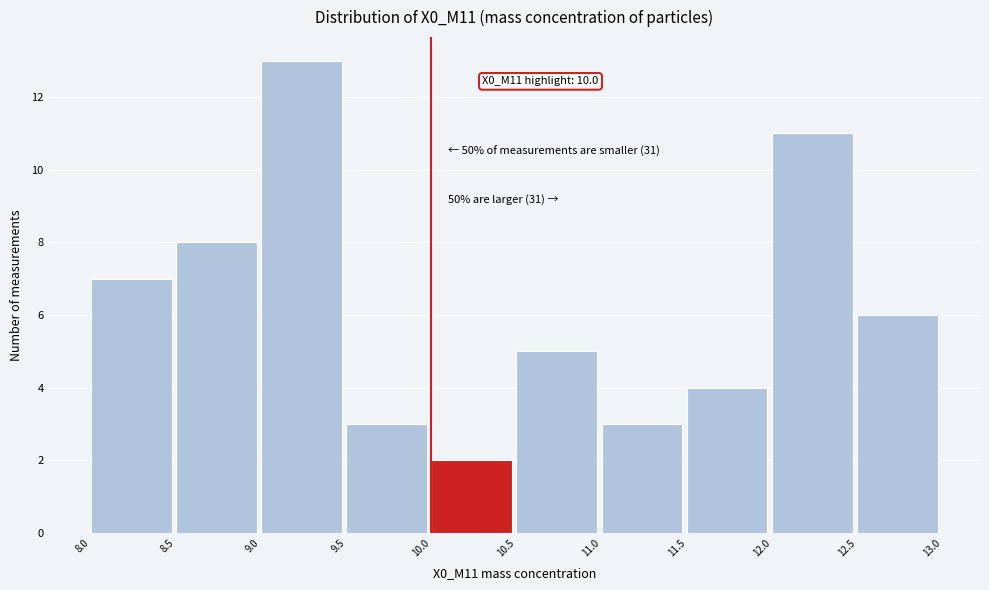

Over which range of the x-axis is the bar tallest?

9.0 to 9.5